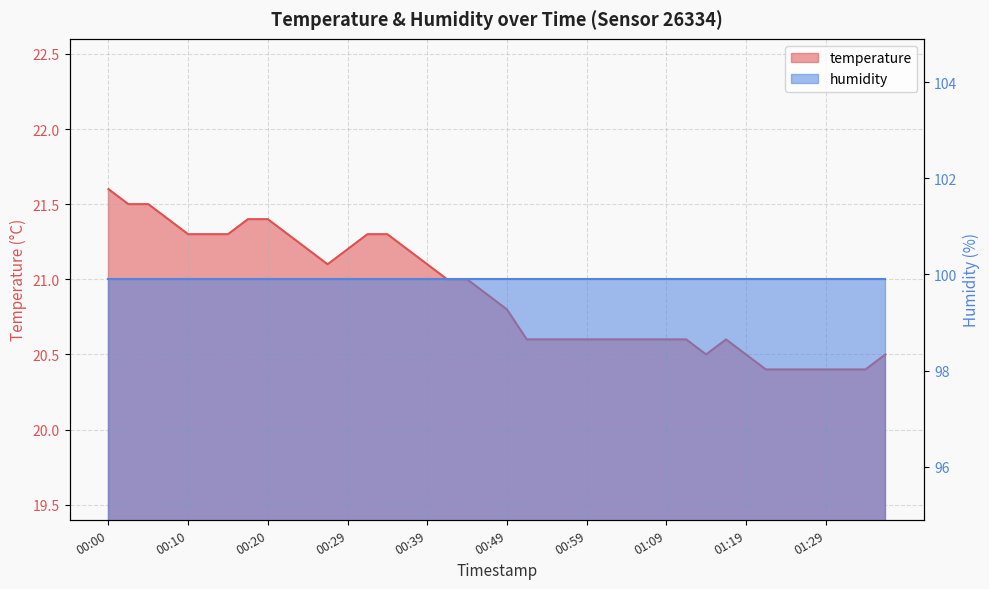

How many interior local valleys (lower than both neighbors) does the data have?

2